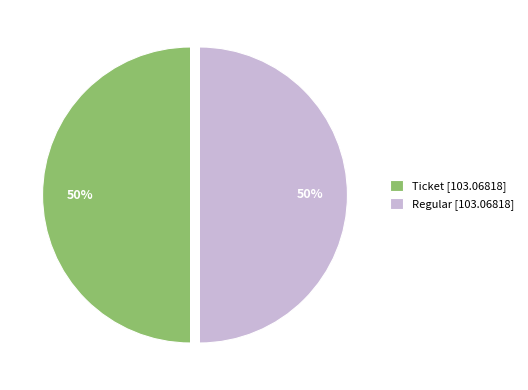

To the nearest percent, what is the average slice percentage?

50%